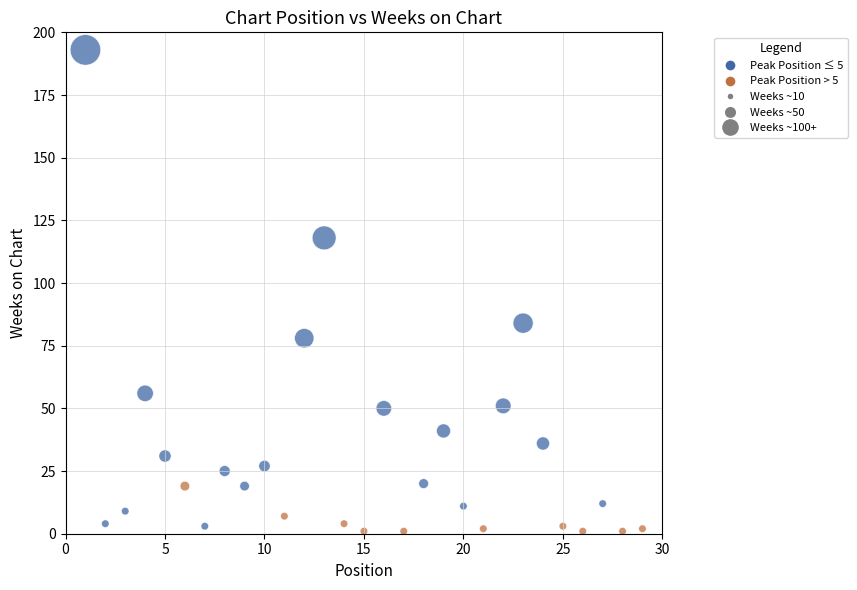

What is the range of Y values (max minus min)?

192